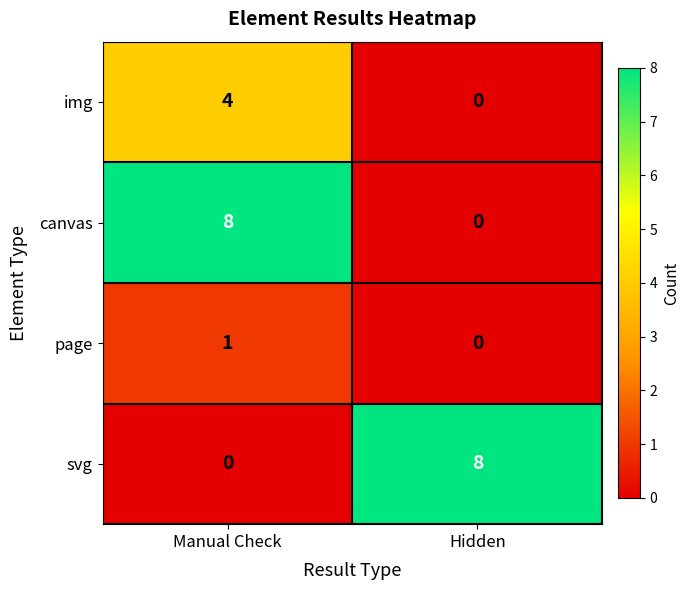

Is it true that page equals 1 at Manual Check?

True